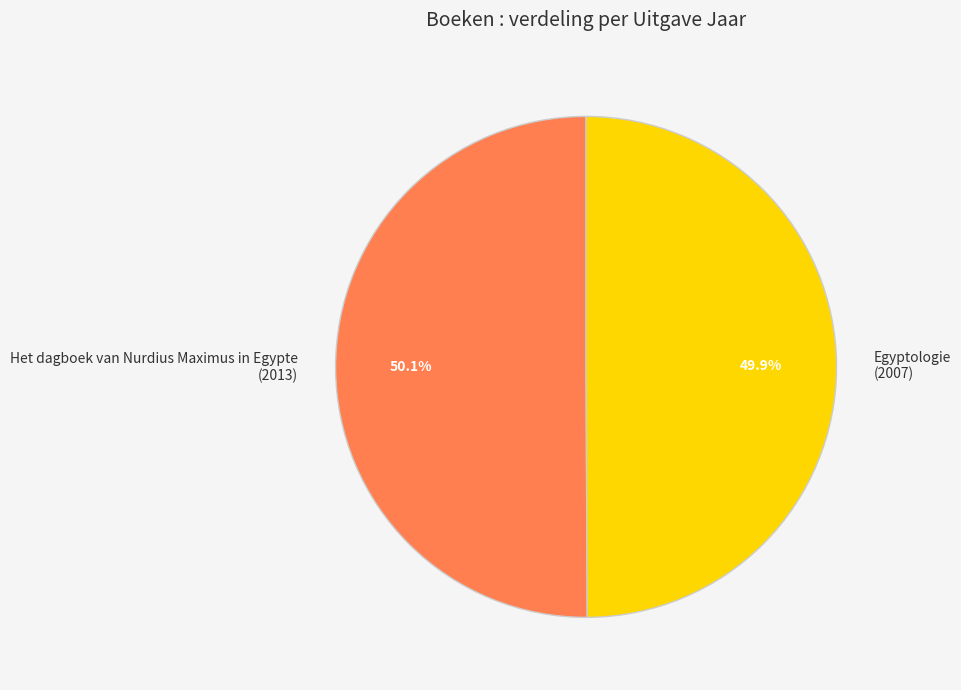

To the nearest percent, what is the average slice percentage?

50%